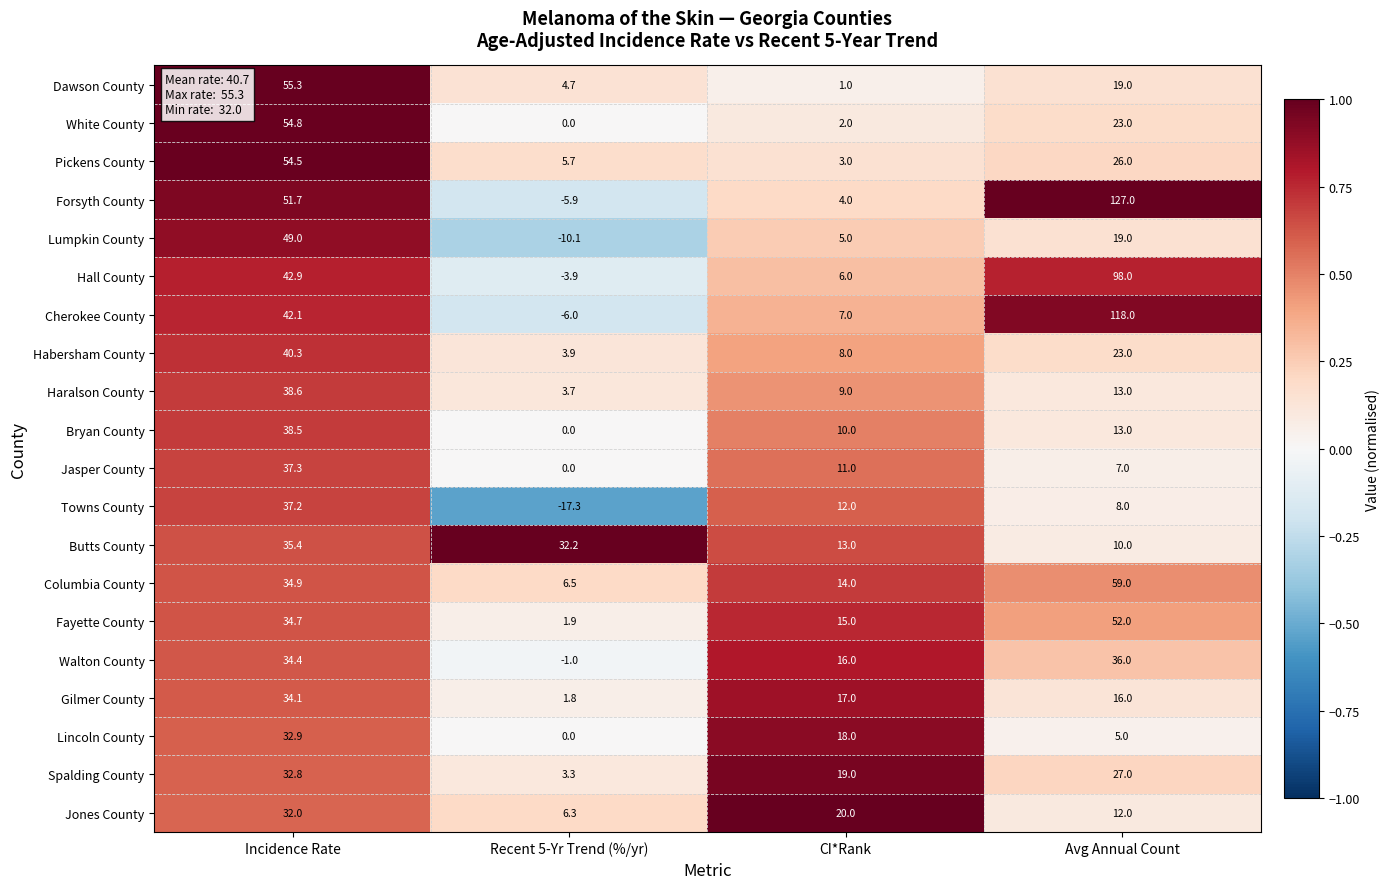

What is the difference between the highest and lowest values at Avg Annual Count?

122.0